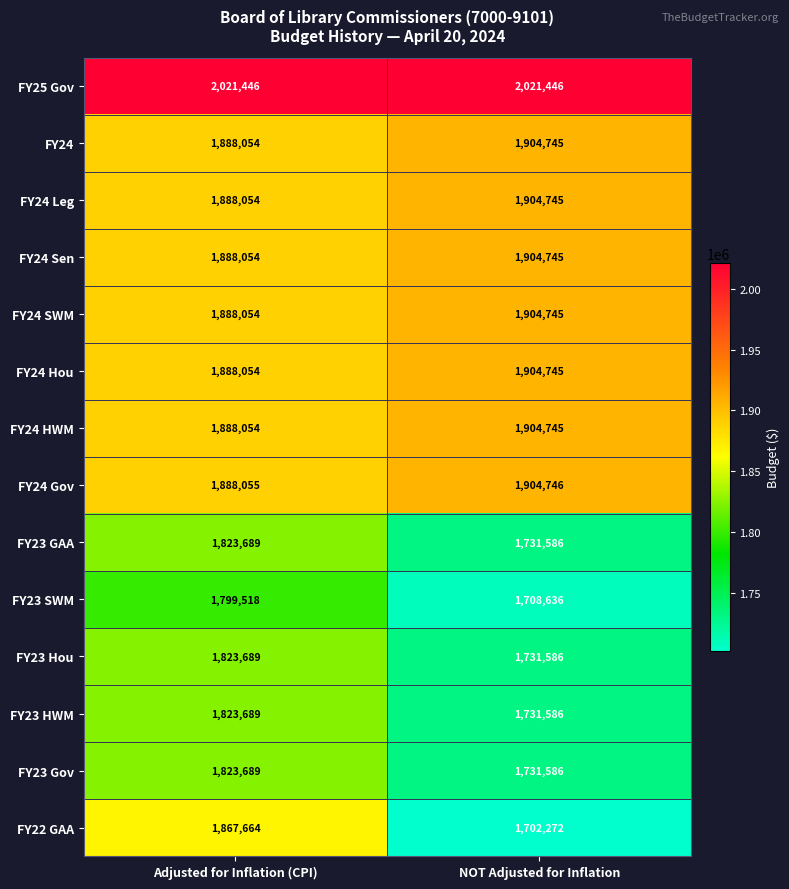

Count the number of categories in the chart.

2